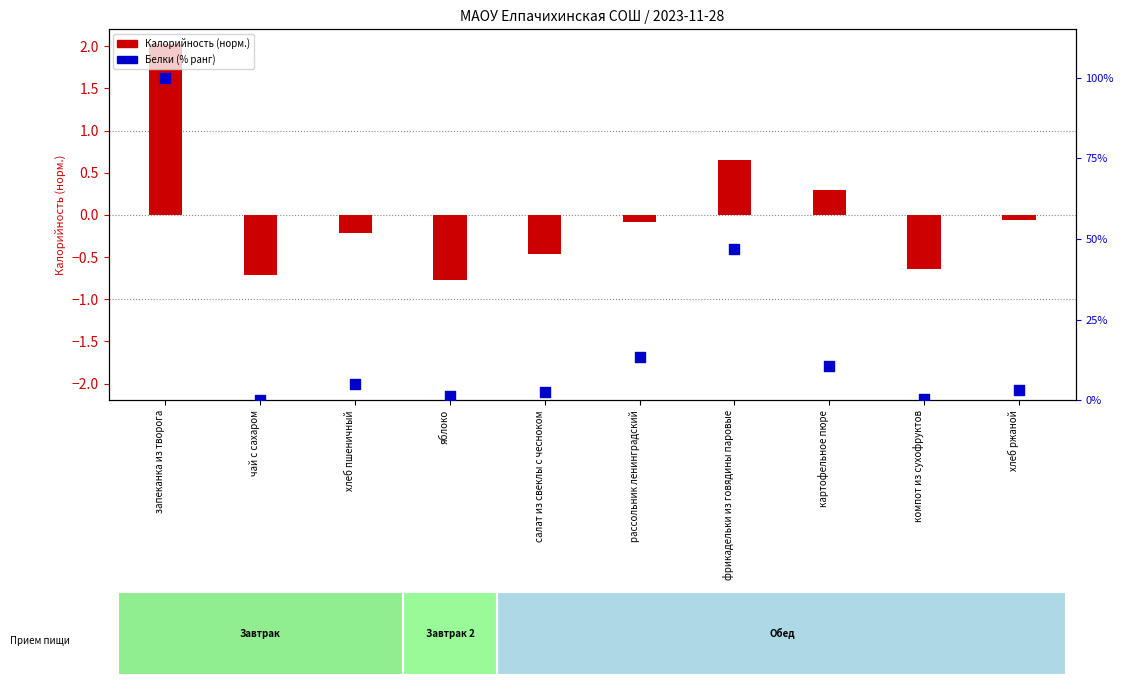

What is the total value across all series at рассольник ленинградский?

13.5